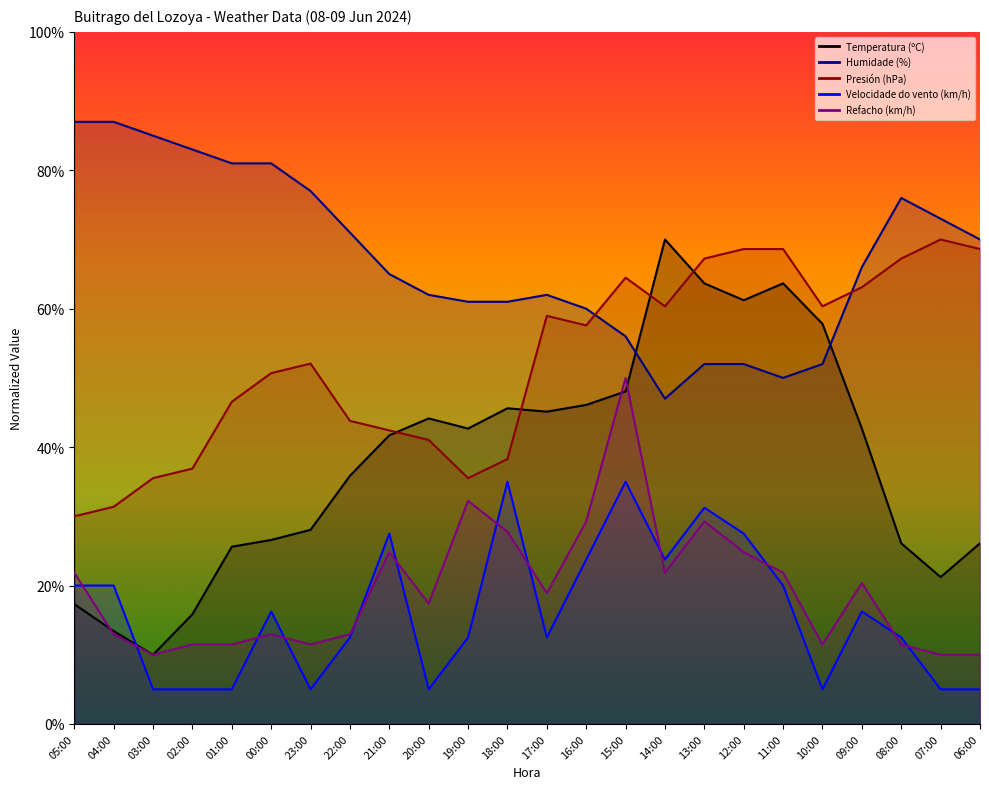

What is the label of the 4th point from the right?

09:00